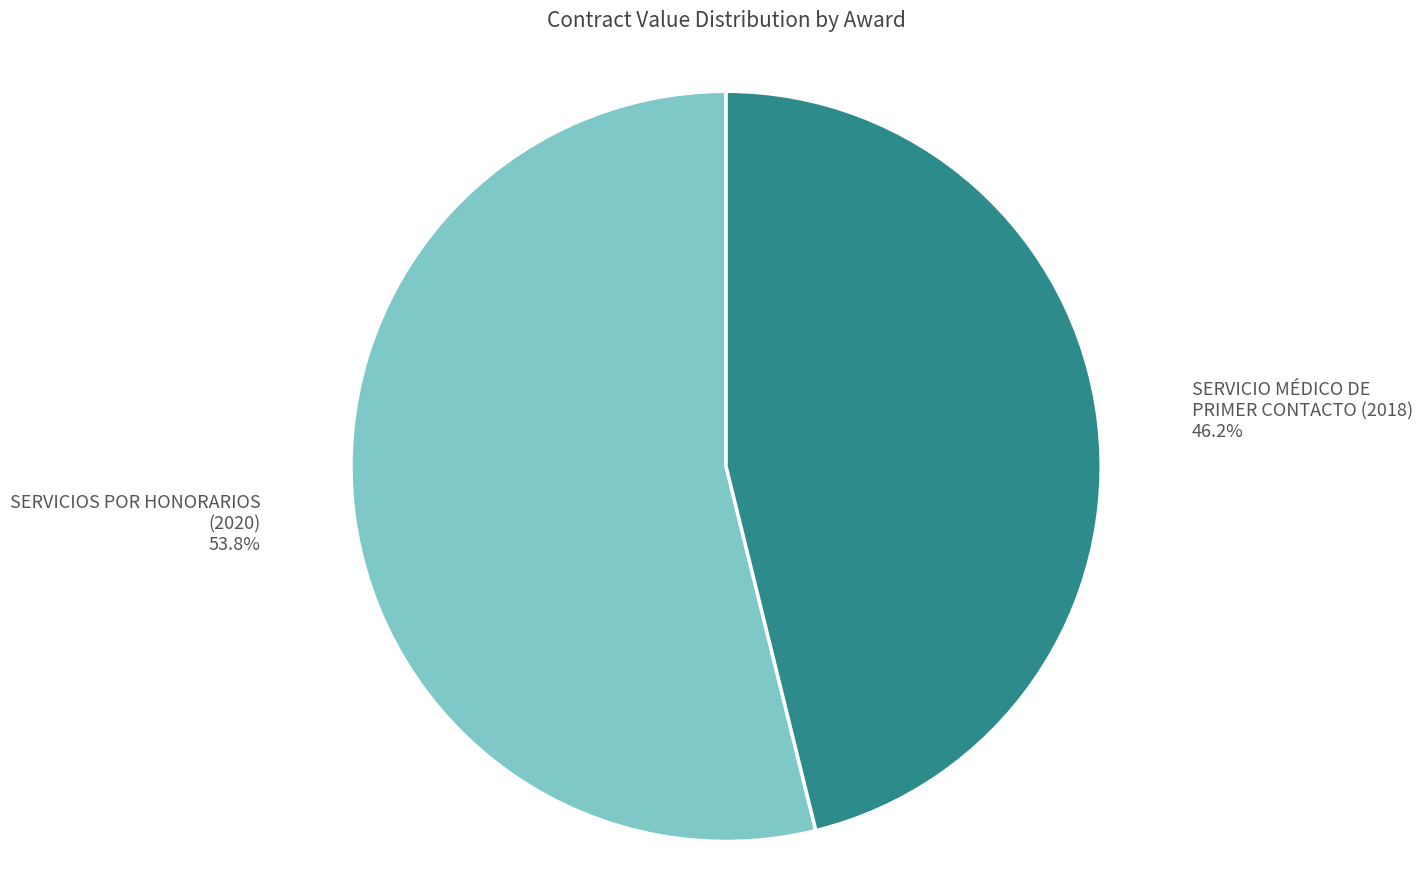

To the nearest percent, what is the difference between the largest and smallest slice percentages?

8%